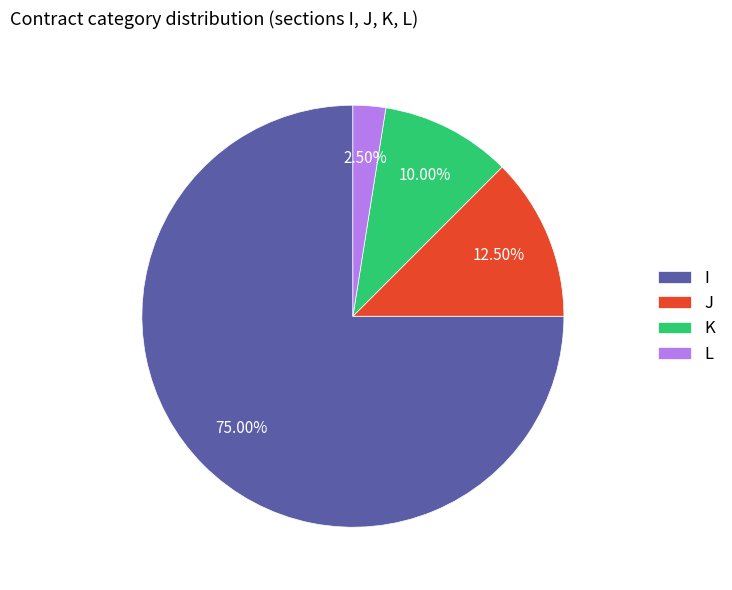

How many segments does this pie chart have?

4